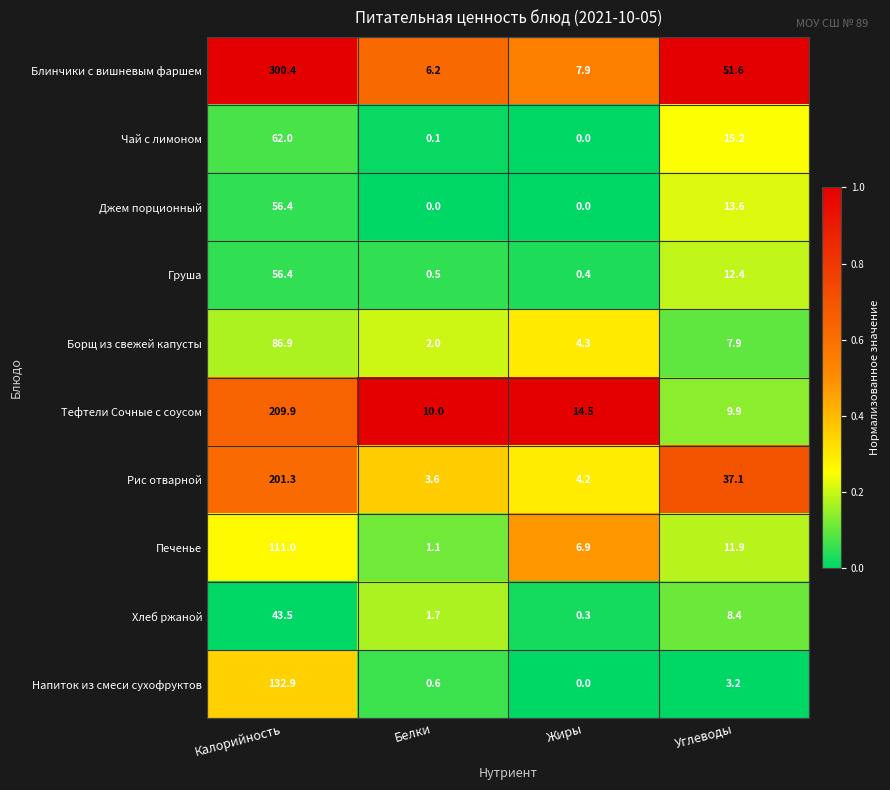

Rank the series at Углеводы from highest to lowest value.

Блинчики с вишневым фаршем, Рис отварной, Чай с лимоном, Джем порционный, Груша, Печенье, Тефтели Сочные с соусом, Хлеб ржаной, Борщ из свежей капусты, Напиток из смеси сухофруктов